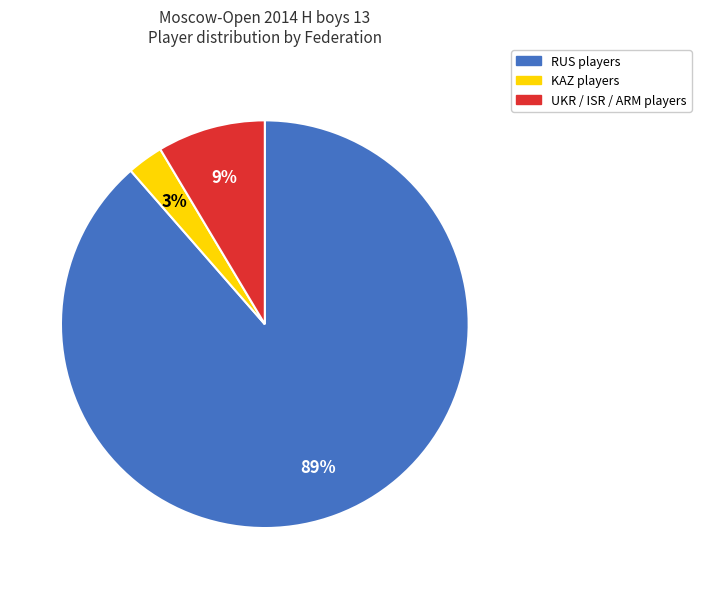

To the nearest percent, what portion does KAZ players represent?

3%